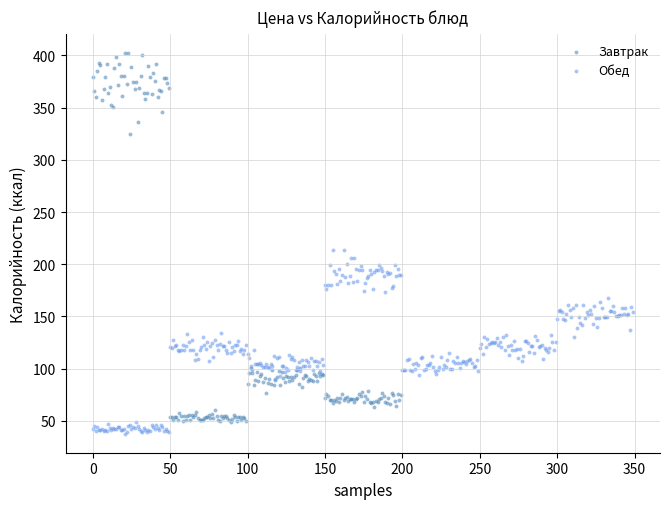

Which series has the widest spread of Y values?

Завтрак